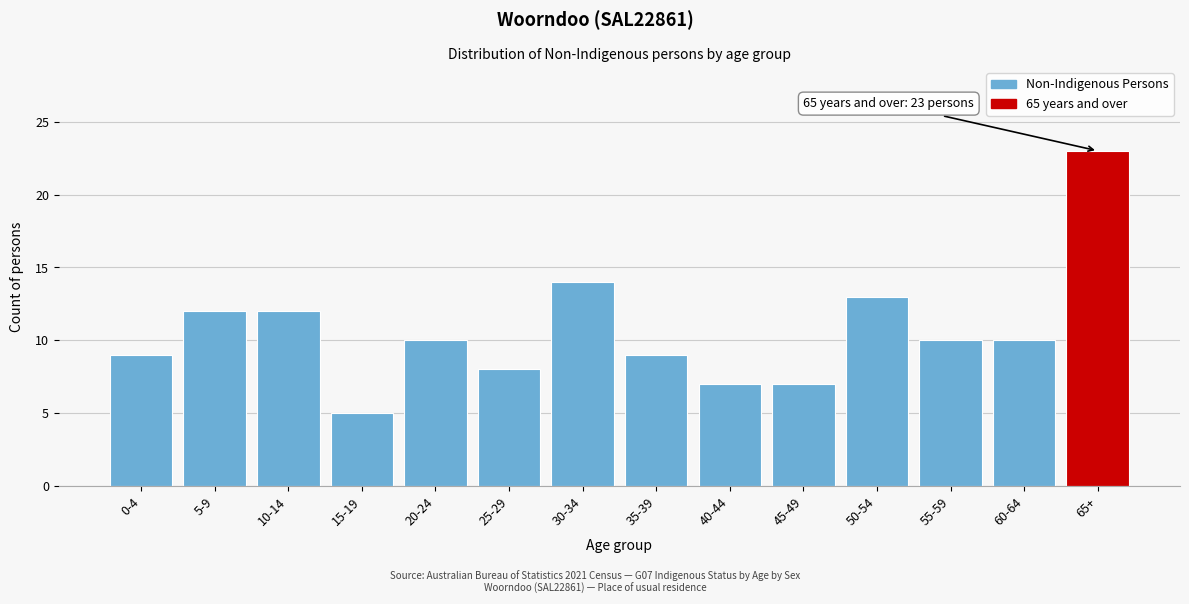

Reading left to right, transcribe all the data shown in this chart.

9	12	12	5	10	8	14	9	7	7	13	10	10	23